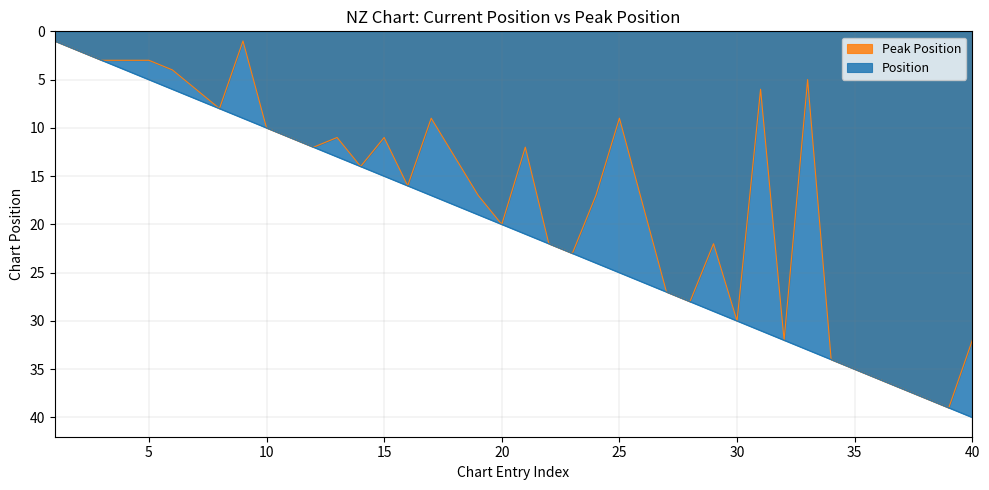

At which label does Peak Position reach its peak?

39